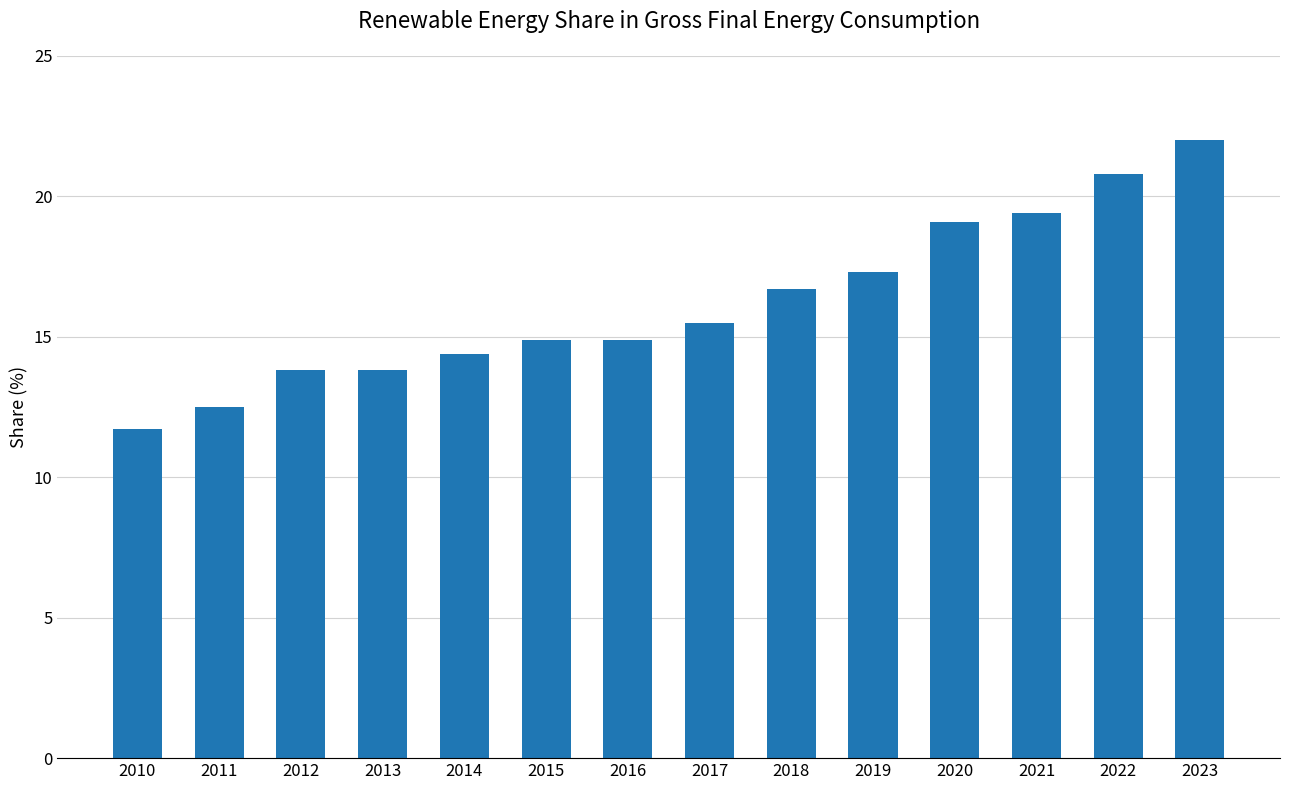

What is the minimum value shown in the chart?

11.7